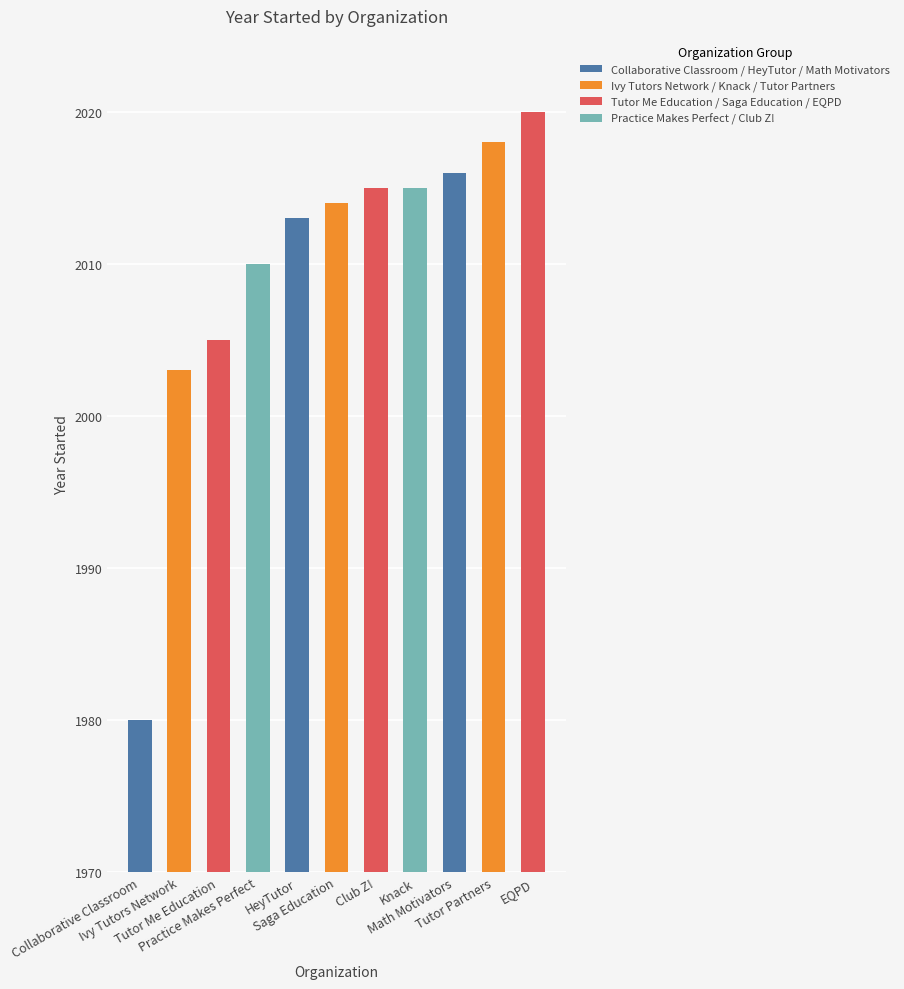

Reading left to right, list all the values displayed in this chart.

Collaborative Classroom=1980	Ivy Tutors Network=2003	Tutor Me Education=2005	Practice Makes Perfect=2010	HeyTutor=2013	Saga Education=2014	Club Z!=2015	Knack=2015	Math Motivators=2016	Tutor Partners=2018	EQPD=2020